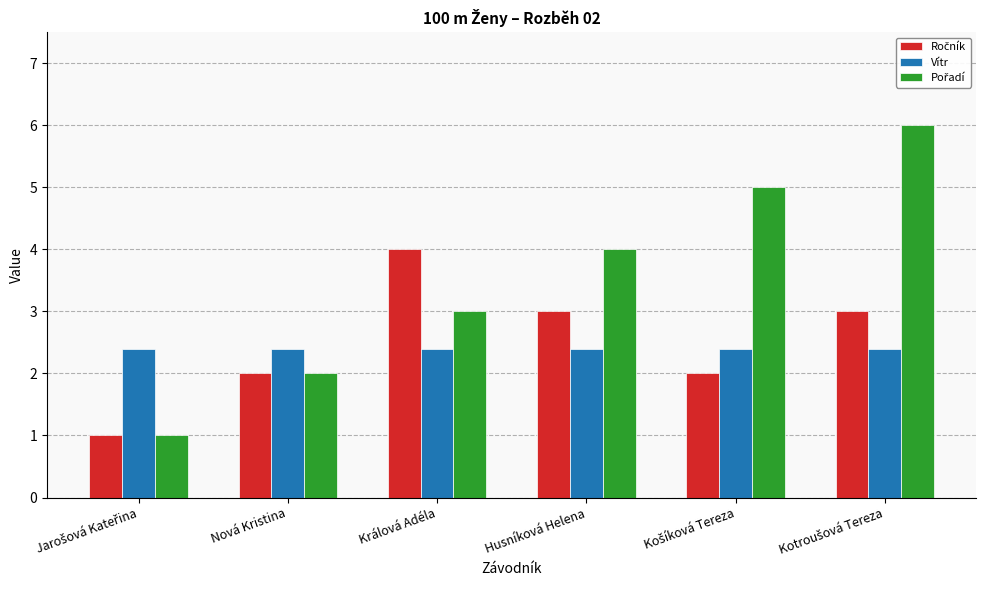

What is the maximum value for Vítr?

2.4